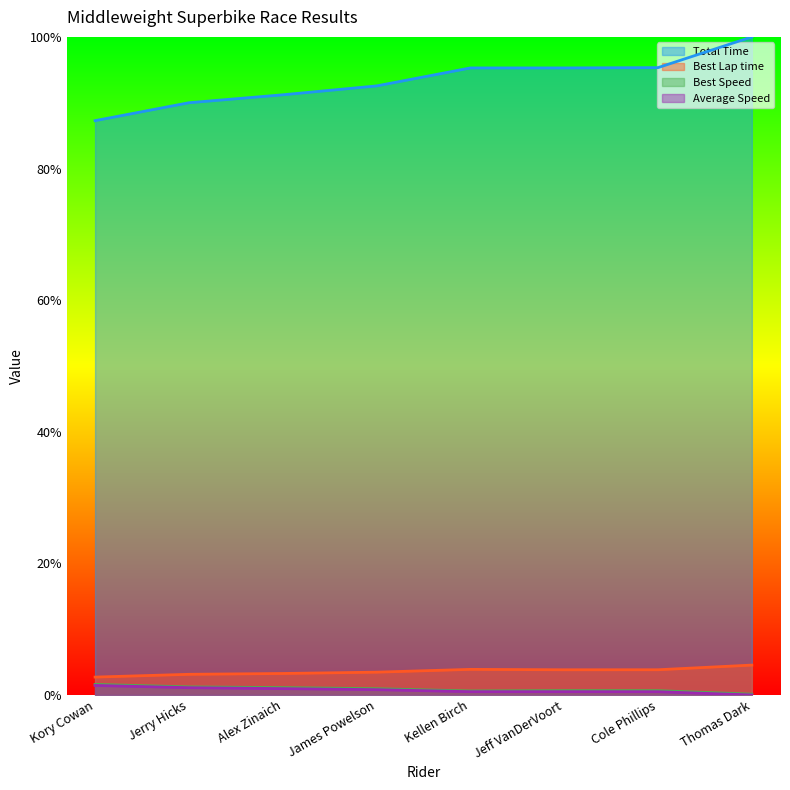

Reading right to left, extract all data points from this chart.

Total Time: Thomas Dark=1.0	Cole Phillips=1.0	Jeff VanDerVoort=1.0	Kellen Birch=1.0	James Powelson=0.9	Alex Zinaich=0.9	Jerry Hicks=0.9	Kory Cowan=0.9
Best Lap time: Thomas Dark=0.0	Cole Phillips=0.0	Jeff VanDerVoort=0.0	Kellen Birch=0.0	James Powelson=0.0	Alex Zinaich=0.0	Jerry Hicks=0.0	Kory Cowan=0.0
Best Speed: Thomas Dark=0.0	Cole Phillips=0.0	Jeff VanDerVoort=0.0	Kellen Birch=0.0	James Powelson=0.0	Alex Zinaich=0.0	Jerry Hicks=0.0	Kory Cowan=0.0
Average Speed: Thomas Dark=0.0	Cole Phillips=0.0	Jeff VanDerVoort=0.0	Kellen Birch=0.0	James Powelson=0.0	Alex Zinaich=0.0	Jerry Hicks=0.0	Kory Cowan=0.0